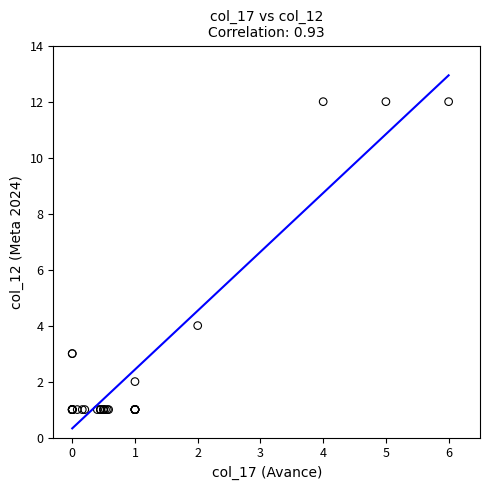

What Y value in the scatter plot is closest to 6?

4